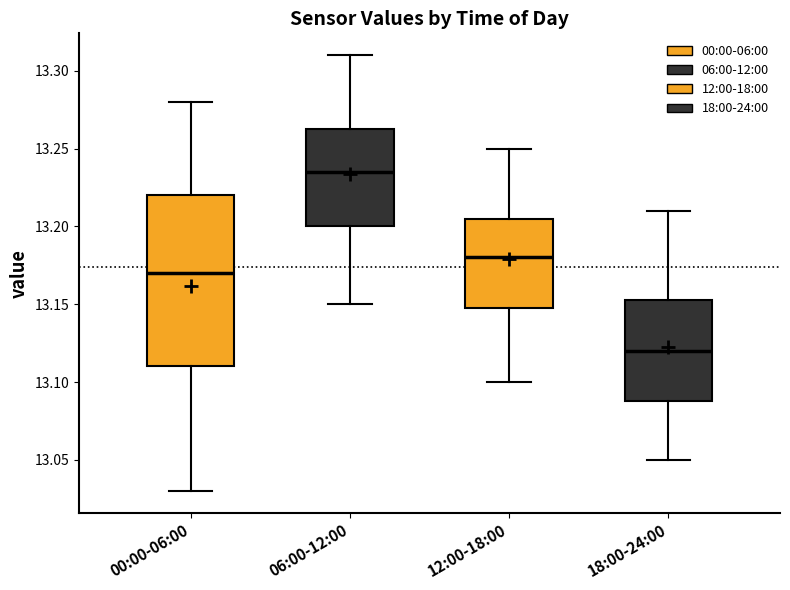

Reading left to right, transcribe this box plot: for each box, give where its median line is, the range the box spans, and where its two whiskers end, as read against the y-axis. The values are not printed on the chart, so give them approximately, as read against the axis.

00:00-06:00: median 13.170, box 13.110 to 13.220, whiskers 13.030 to 13.280
06:00-12:00: median 13.235, box 13.200 to 13.265, whiskers 13.150 to 13.310
12:00-18:00: median 13.180, box 13.150 to 13.205, whiskers 13.100 to 13.250
18:00-24:00: median 13.120, box 13.090 to 13.155, whiskers 13.050 to 13.210